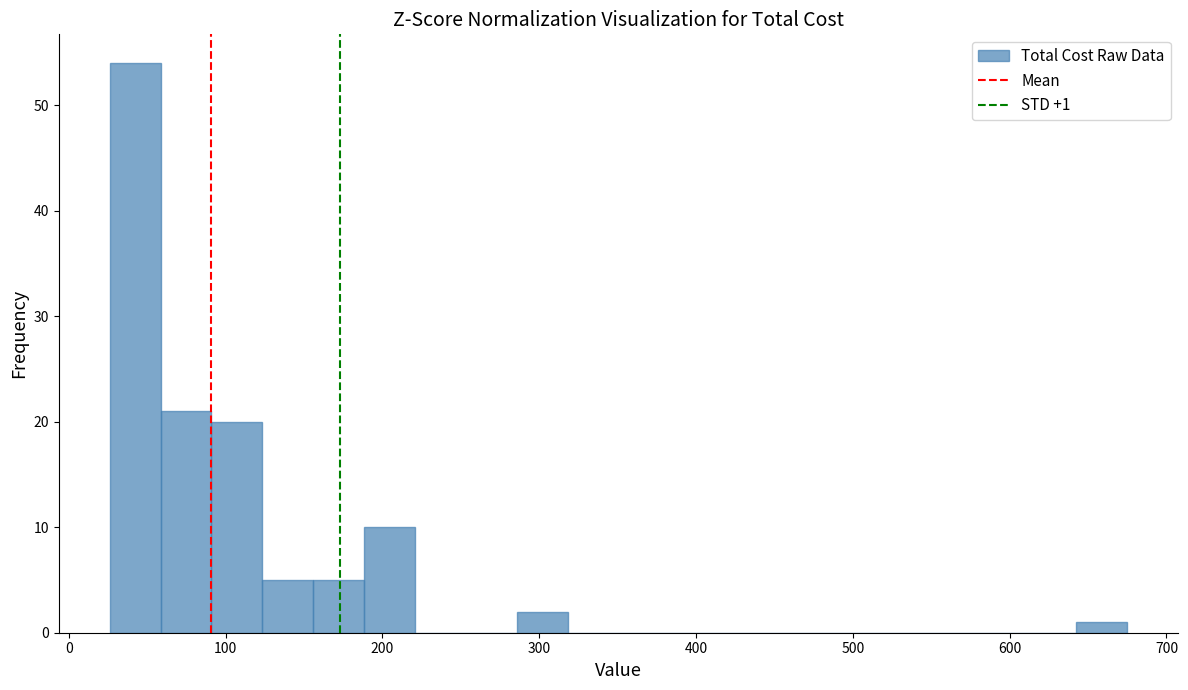

Read against the x-axis, roughly where is the centre of the tallest bar?

40